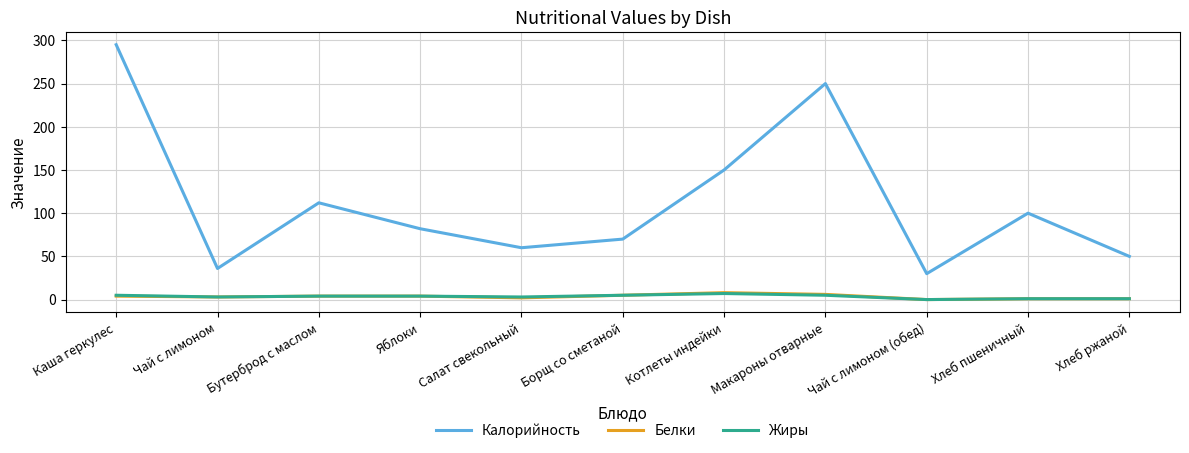

True or false: Жиры has a value of 0 at Чай с лимоном (обед).

True